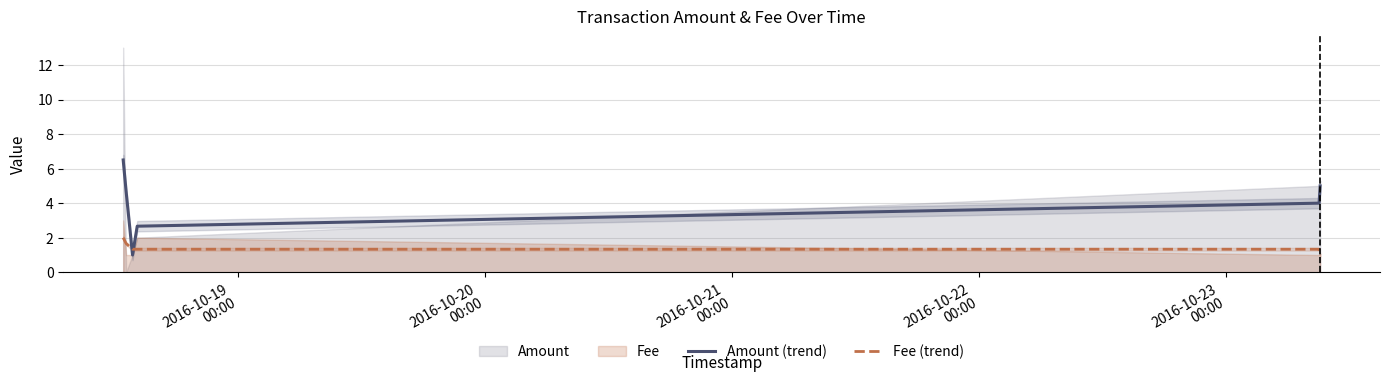

How many intersections are there between Fee (trend) and Amount (trend)?

2